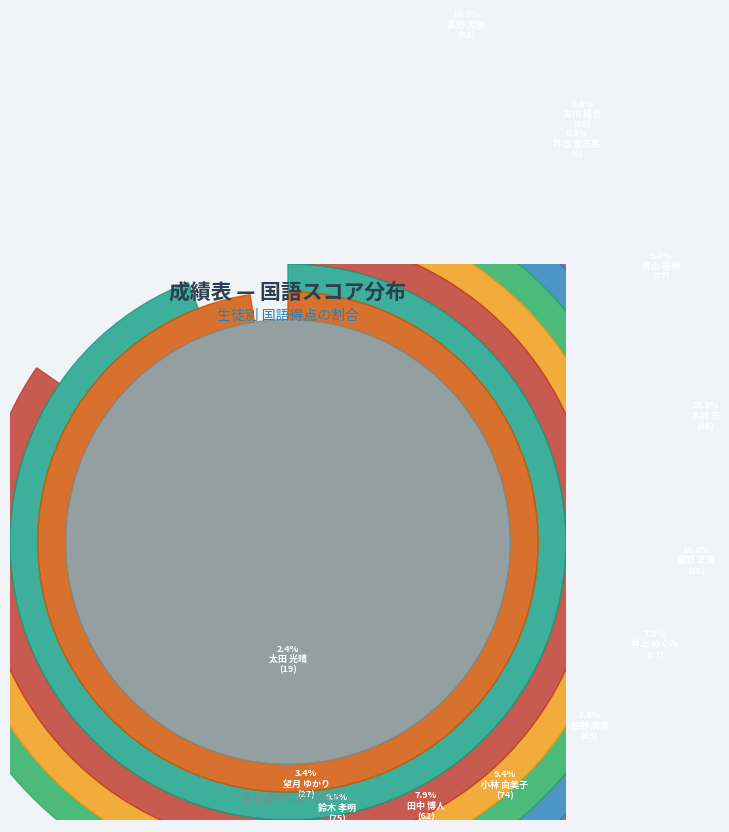

Approximately how many times larger is the value at 鈴木　孝明 compared to 小林　由美子?

1.0